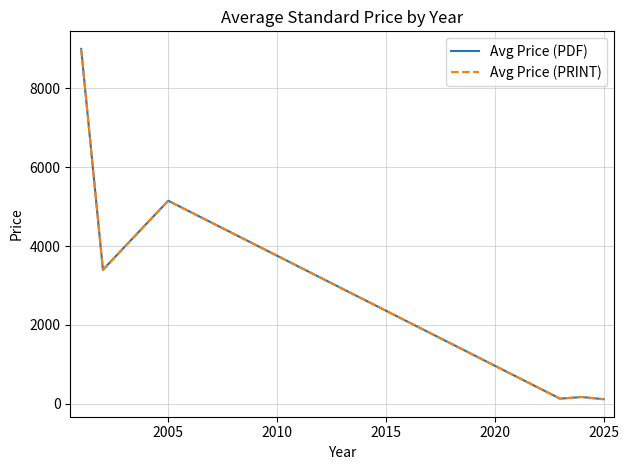

Rank the series by their maximum value, from lowest to highest.

Avg Price (PDF), Avg Price (PRINT)